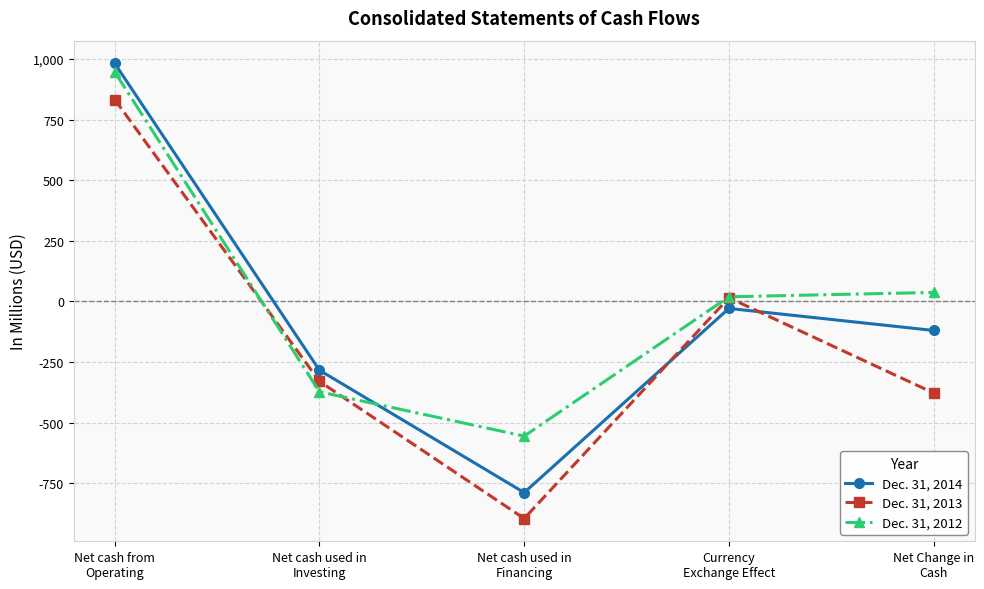

How many interior local valleys does the Dec. 31, 2013 series have?

1